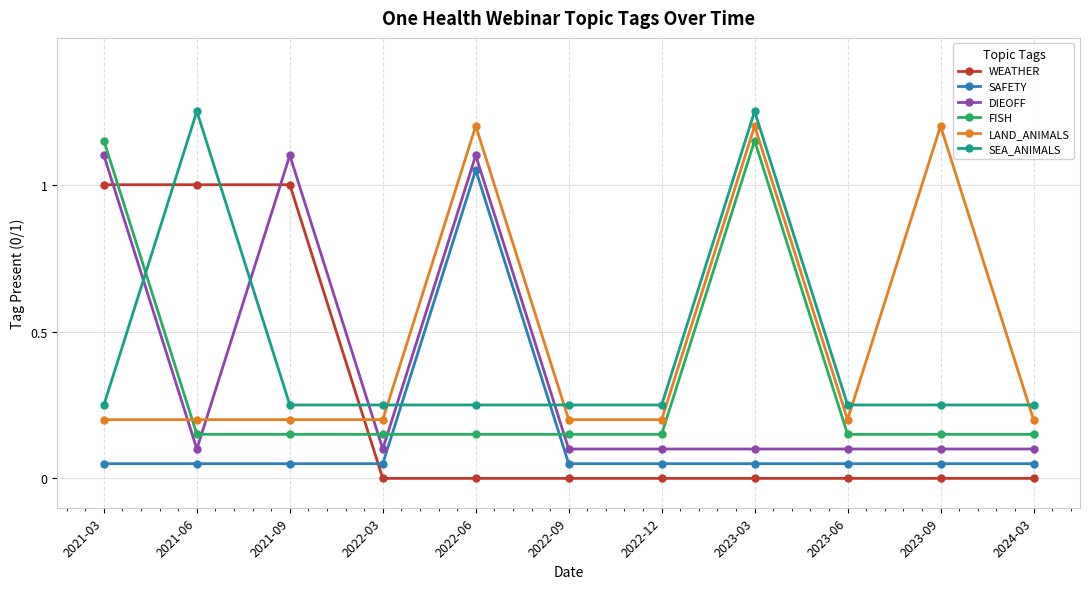

True or false: SAFETY has a value of 0.1 at 2022-12.

True